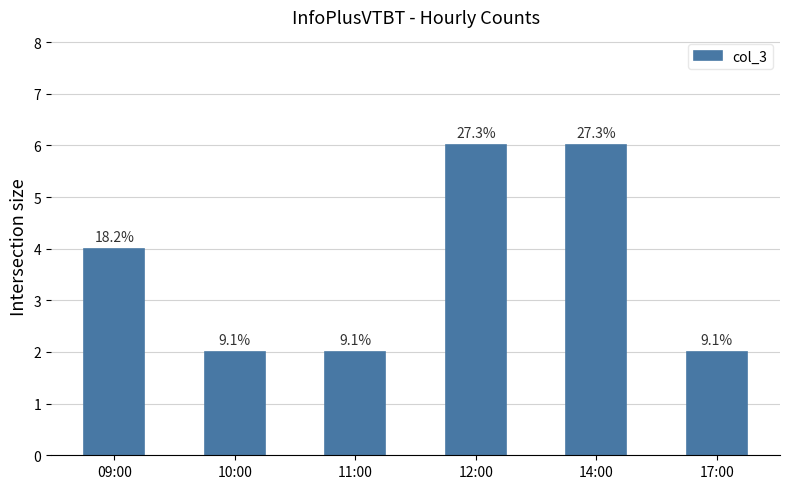

What is the label of the 5th bar from the right?

10:00